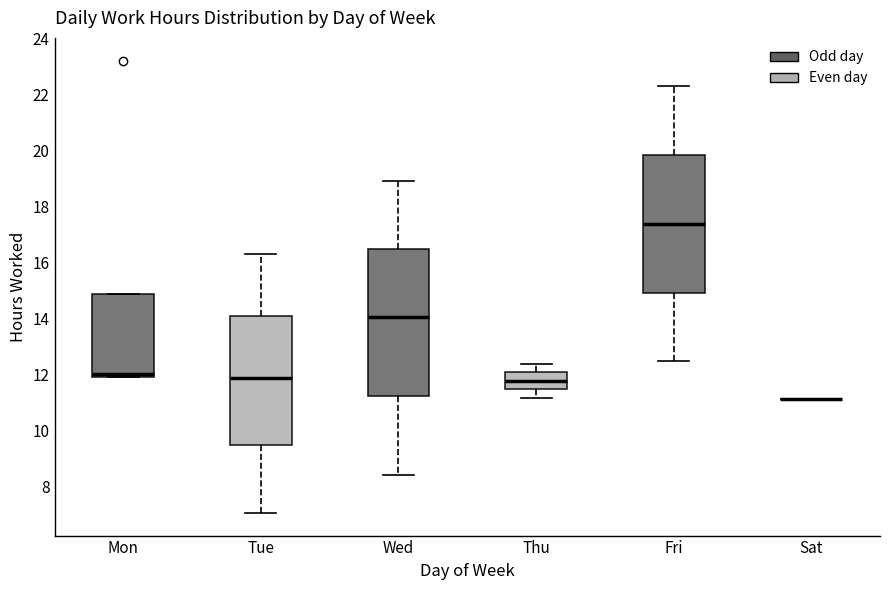

Reading left to right, transcribe this box plot: for each box, give where its median line is, the range the box spans, and where its two whiskers end, as read against the y-axis. The values are not printed on the chart, so give them approximately, as read against the axis.

Mon: median 12.0 (just above the box's lower edge), box 12.0 to 14.8, whiskers 12.0 to 14.8
Tue: median 11.8, box 9.4 to 14.2, whiskers 7.0 to 16.4
Wed: median 14.0, box 11.2 to 16.4, whiskers 8.4 to 19.0
Thu: median 11.8, box 11.4 to 12.0, whiskers 11.2 to 12.4
Fri: median 17.4, box 15.0 to 19.8, whiskers 12.4 to 22.4
Sat: box collapsed to a line at 11.2, whiskers 11.2 to 11.2